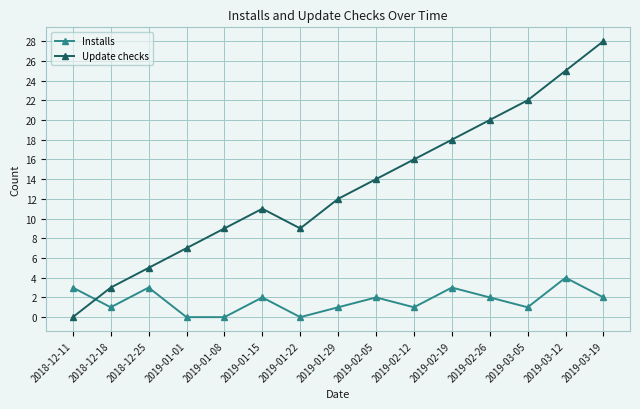

Reading left to right, what are all the values shown in this chart?

Installs: 3	1	3	0	0	2	0	1	2	1	3	2	1	4	2
Update checks: 0	3	5	7	9	11	9	12	14	16	18	20	22	25	28